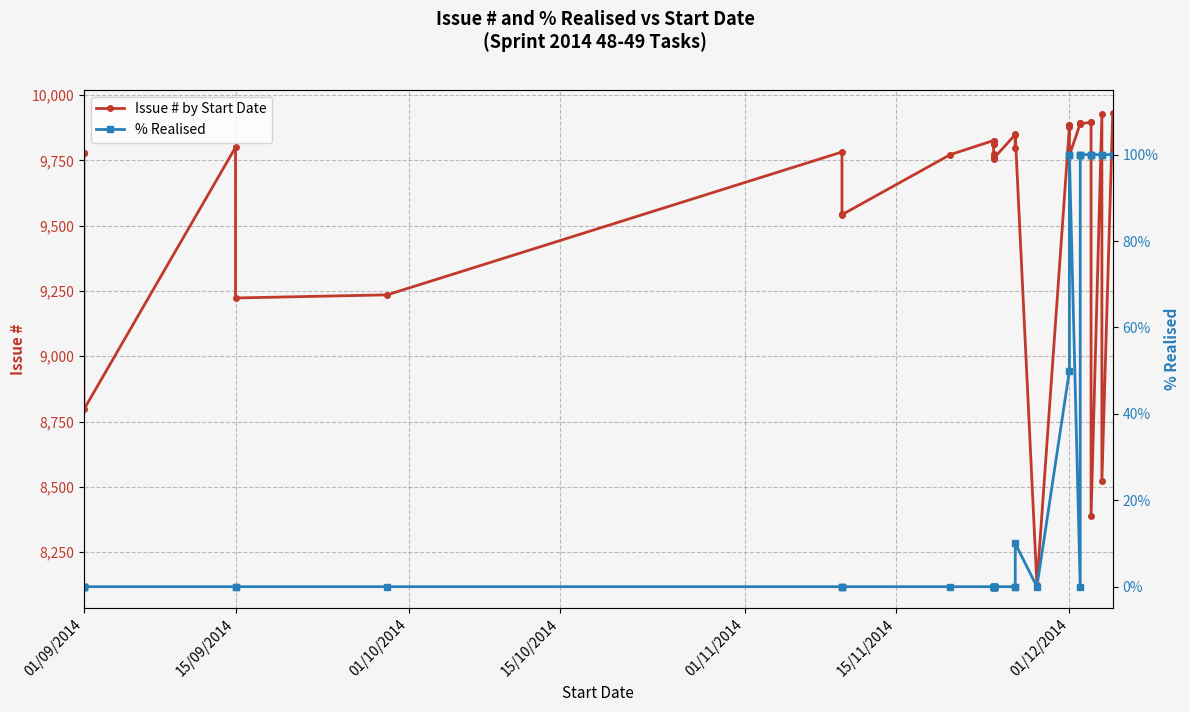

What is the value of the % Realised point at the 33rd from the left?

100